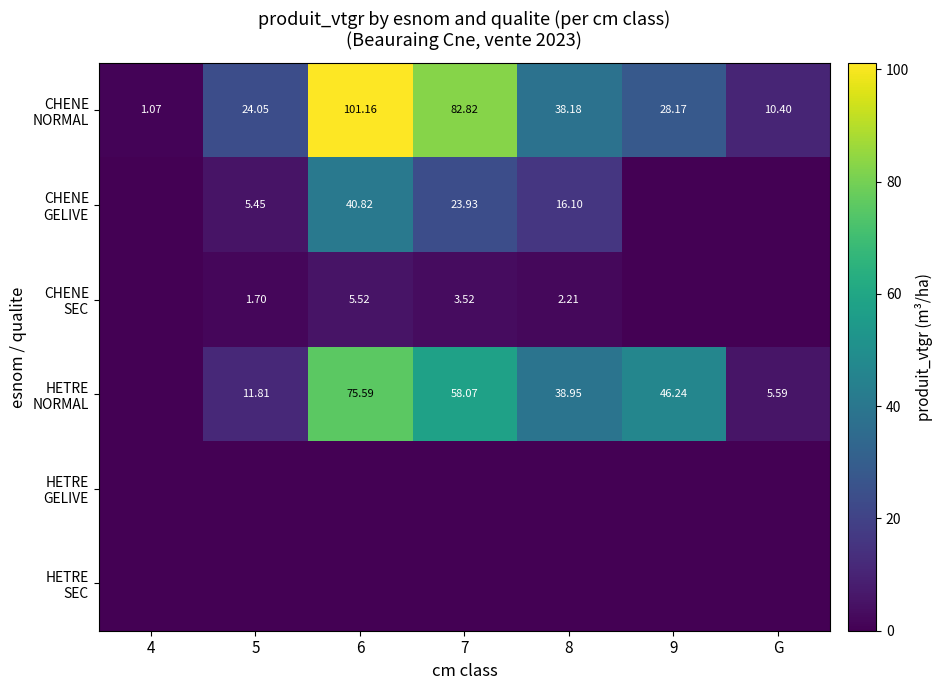

At how many categories does at least one series exceed 100?

1